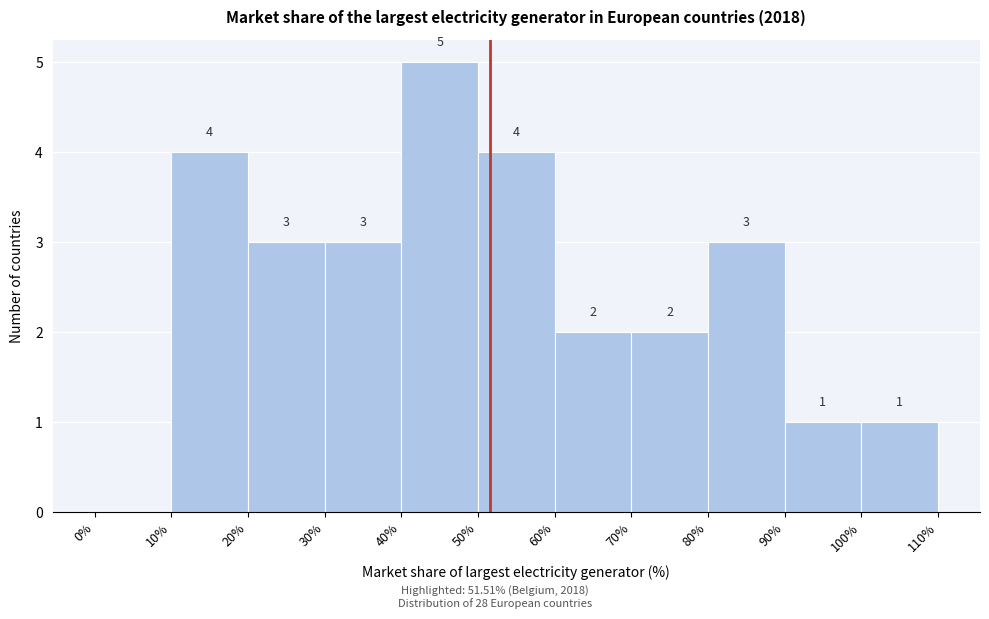

Which range on the x-axis has the tallest bar?

40% to 50%